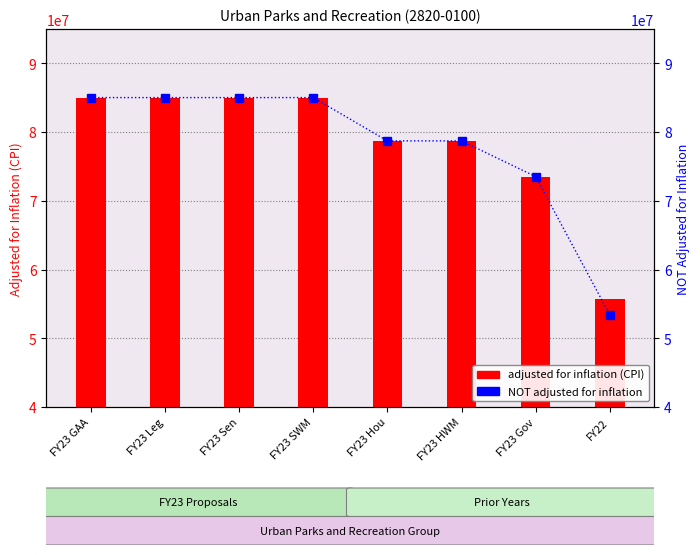

The adjusted for inflation (CPI) series shows 128274019 at FY23 SWM. True or false?

False